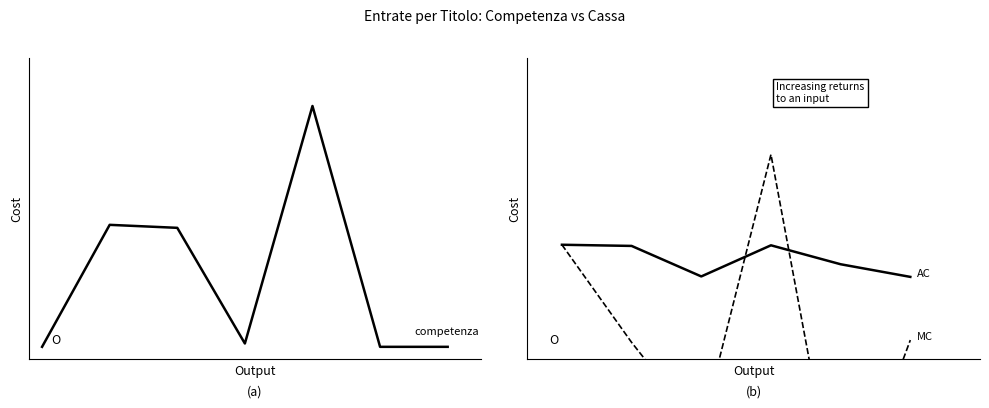

Reading left to right, extract all data points from this chart.

0=0.0	1=0.5	2=0.5	3=0.0	4=1.0	5=0.0	6=0.0